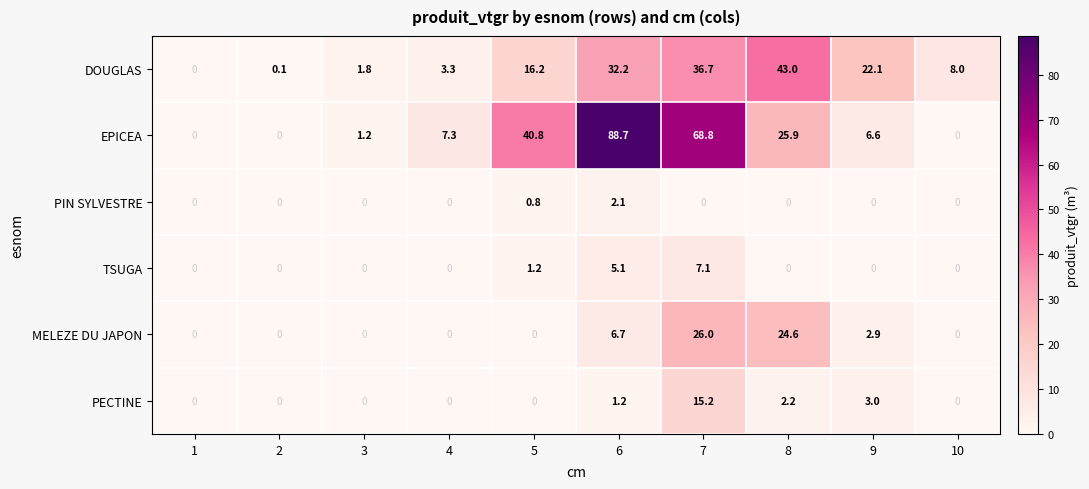

What is the maximum value shown in the chart?

88.7